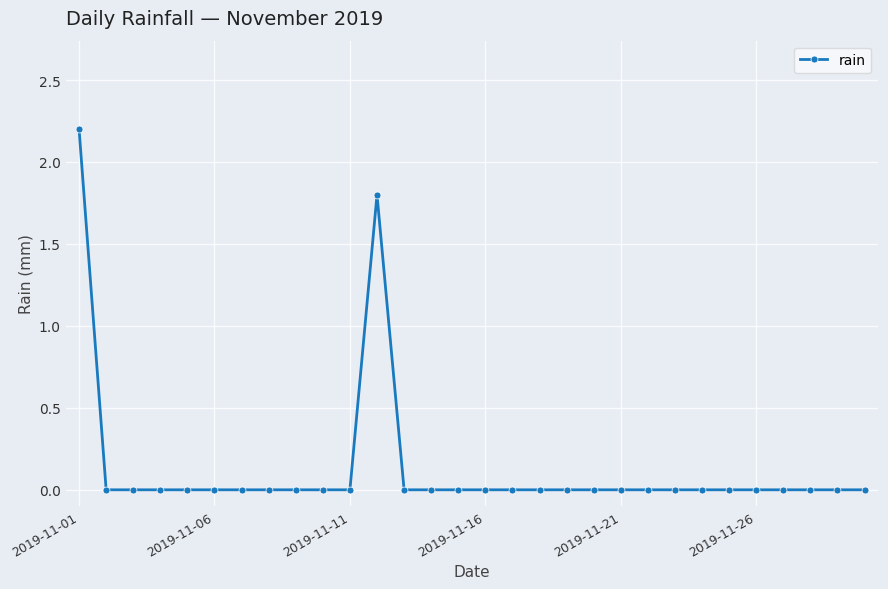

What is the difference between the maximum and second lowest values?

2.2